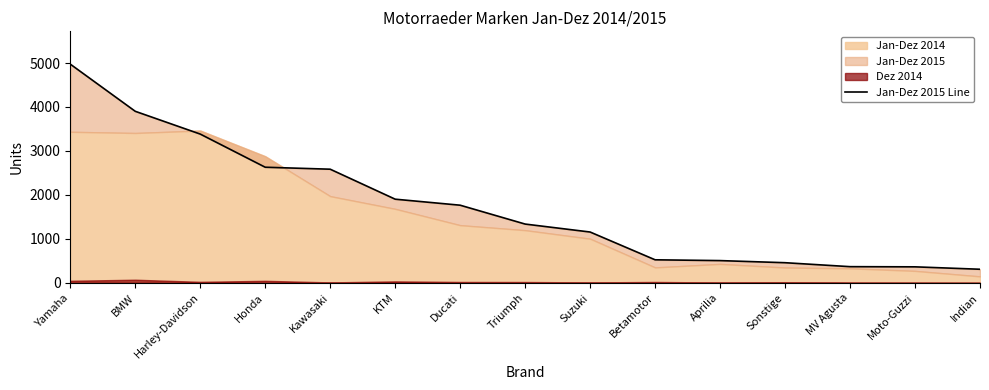

Rank the categories by value from highest to lowest.

Yamaha, BMW, Harley-Davidson, Honda, Kawasaki, KTM, Ducati, Triumph, Suzuki, Betamotor, Aprilia, Sonstige, MV Agusta, Moto-Guzzi, Indian